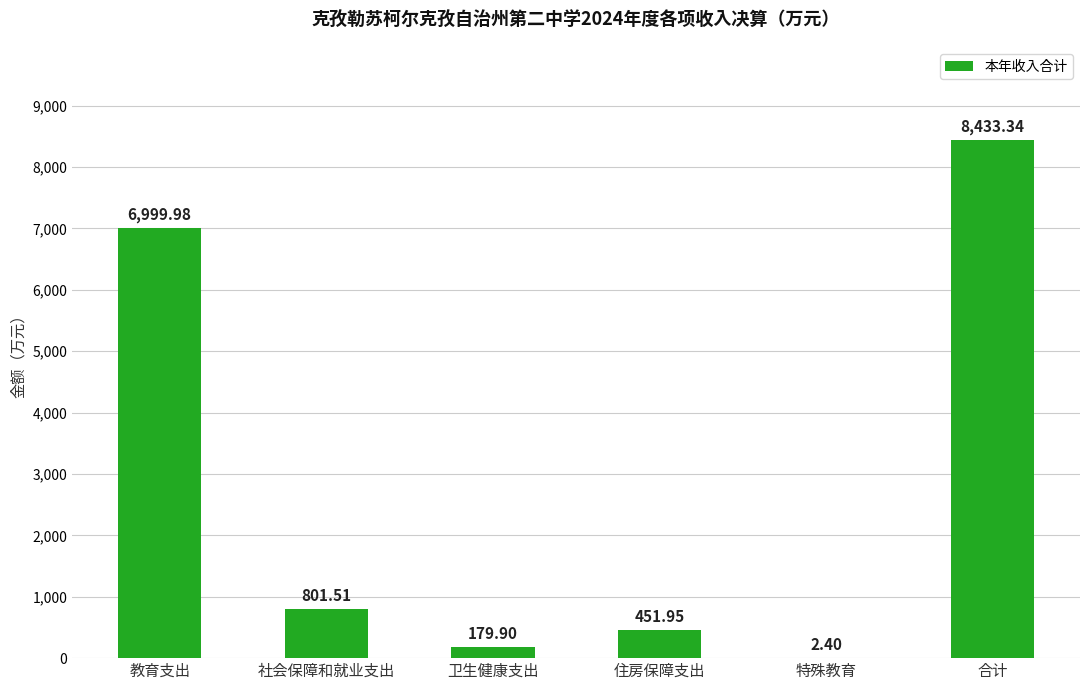

Approximately how many times larger is the value at 住房保障支出 compared to 特殊教育?

188.3